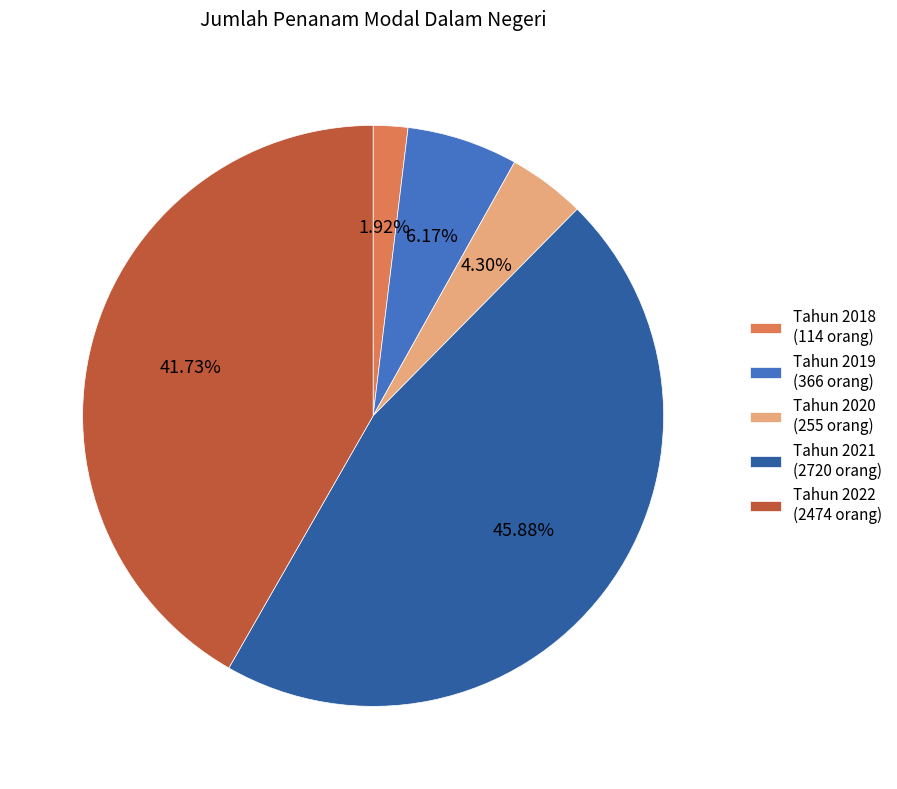

Combined, what portion of the pie is Tahun 2021 and Tahun 2020?

50.2%